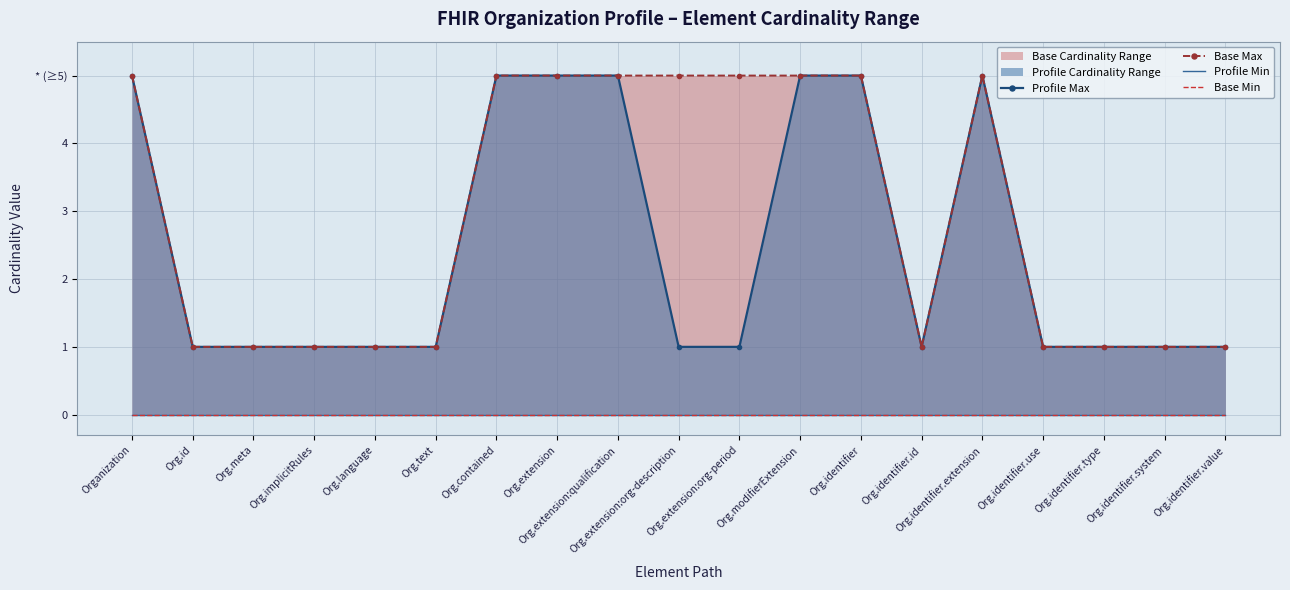

How many categories are shown in the chart?

19